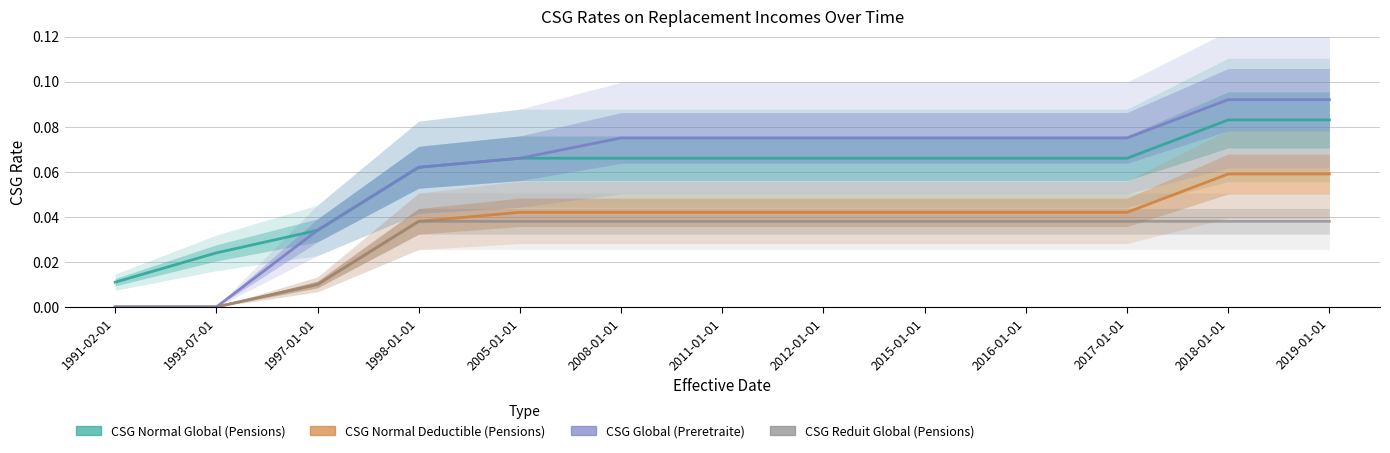

What is the sum of all CSG Global (Preretraite) values?

0.8